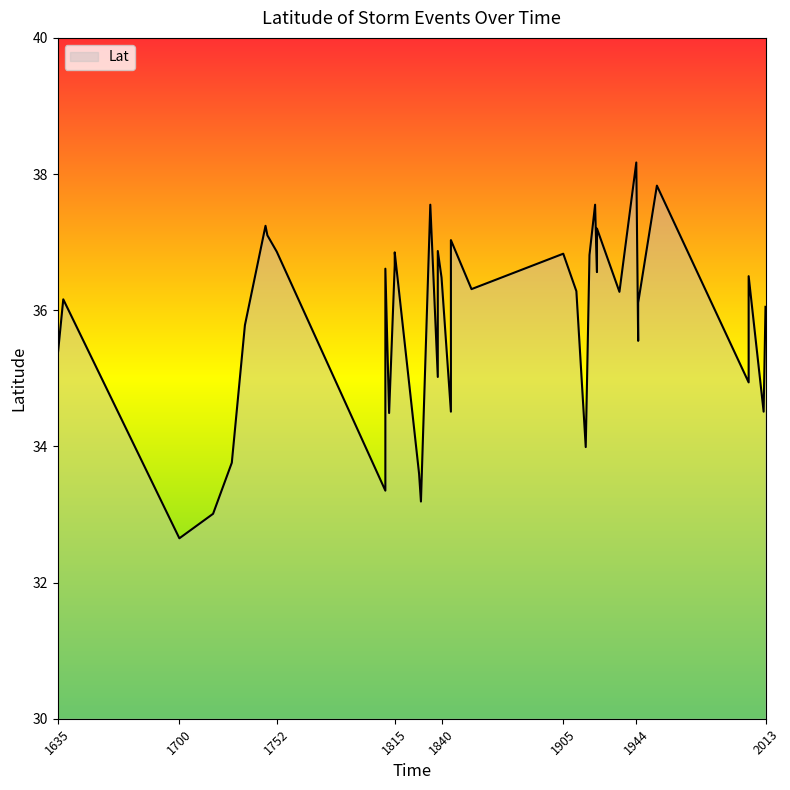

Reading left to right, extract all data points from this chart.

1635=35.3	1638=36.2	1700=32.6	1718=33.0	1728=33.8	1735=35.8	1746=37.2	1747=37.1	1752=36.9	1810=33.4	1810=36.6	1812=34.5	1815=36.7	1815=36.9	1828=33.6	1829=33.2	1834=37.5	1838=35.0	1838=36.9	1840=36.5	1845=34.5	1845=37.0	1845=37.0	1856=36.3	1905=36.8	1912=36.3	1917=34.0	1919=36.8	1922=37.5	1923=36.6	1923=37.2	1935=36.3	1944=38.2	1945=35.5	1945=36.1	1955=37.8	2004=34.9	2004=36.5	2012=34.5	2013=36.0